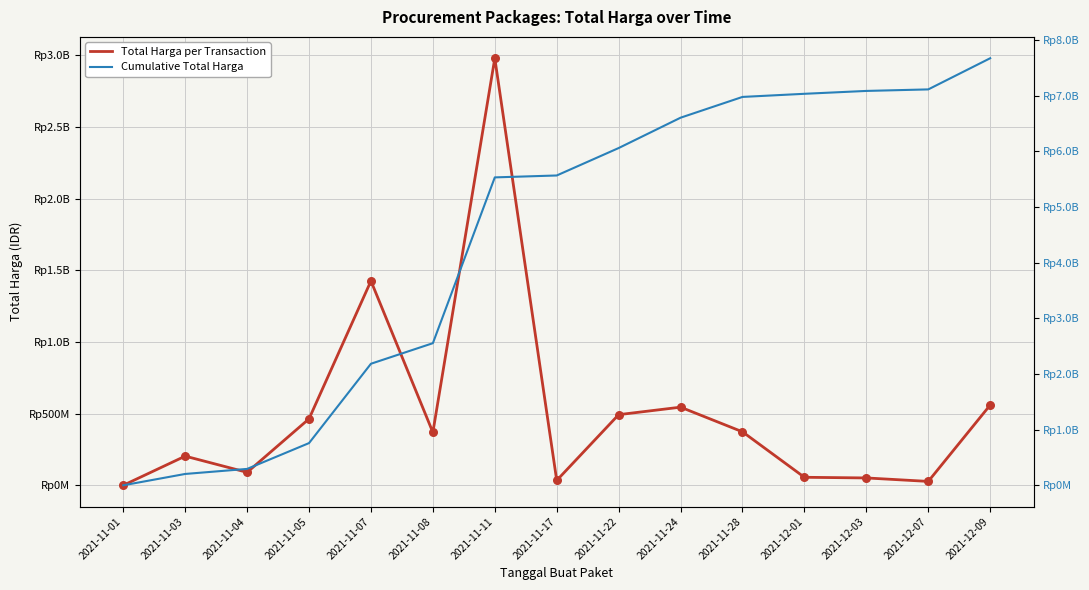

Which series reaches the minimum Y coordinate?

Total Harga per Transaction